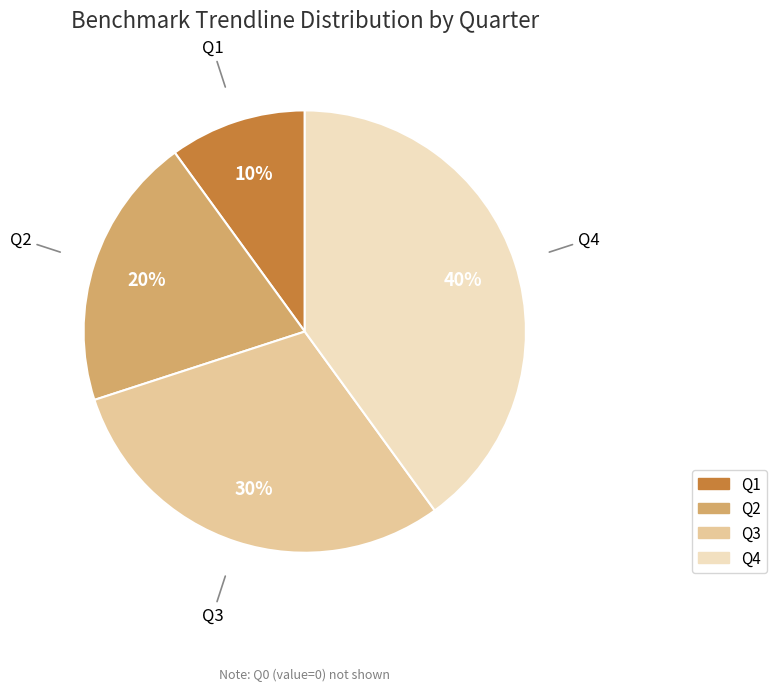

Is there a majority slice in this chart?

No